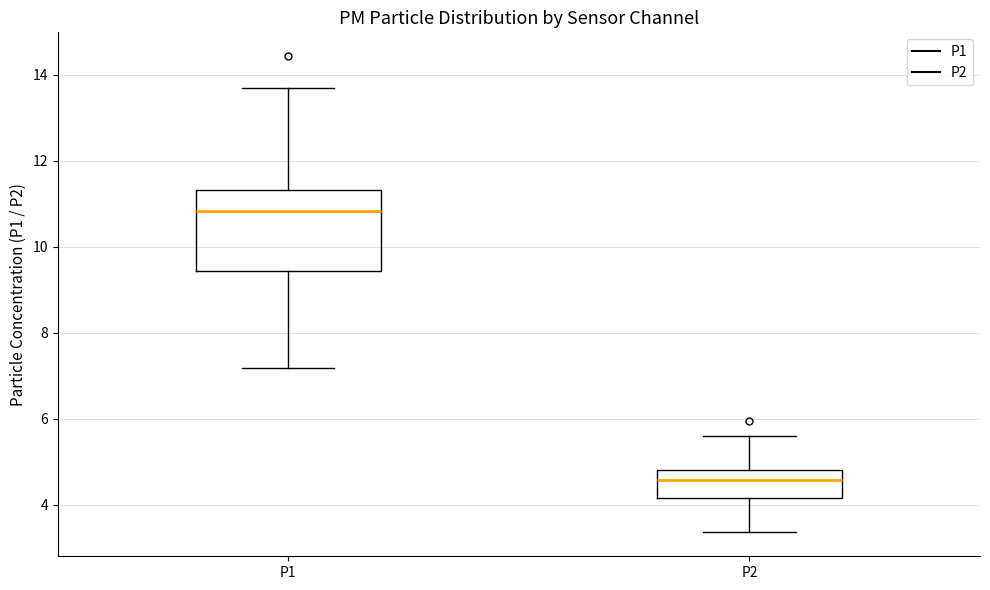

Reading left to right, read every box against the y-axis: the position of its median line, the range the box covers, and the ends of its whiskers. The values are not printed on the chart, so give them approximately, as read against the axis.

P1: median 10.8, box 9.4 to 11.4, whiskers 7.2 to 13.8
P2: median 4.6, box 4.2 to 4.8, whiskers 3.4 to 5.6